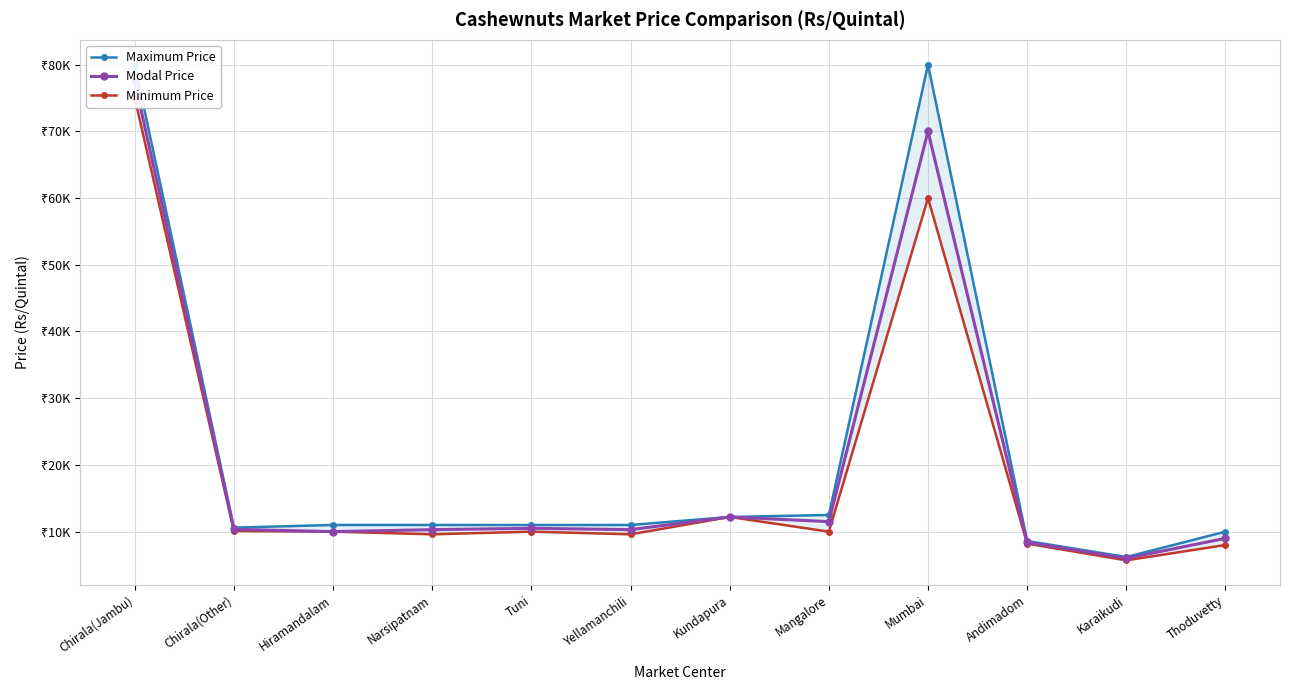

True or false: Minimum Price and Maximum Price intersect in this chart.

False